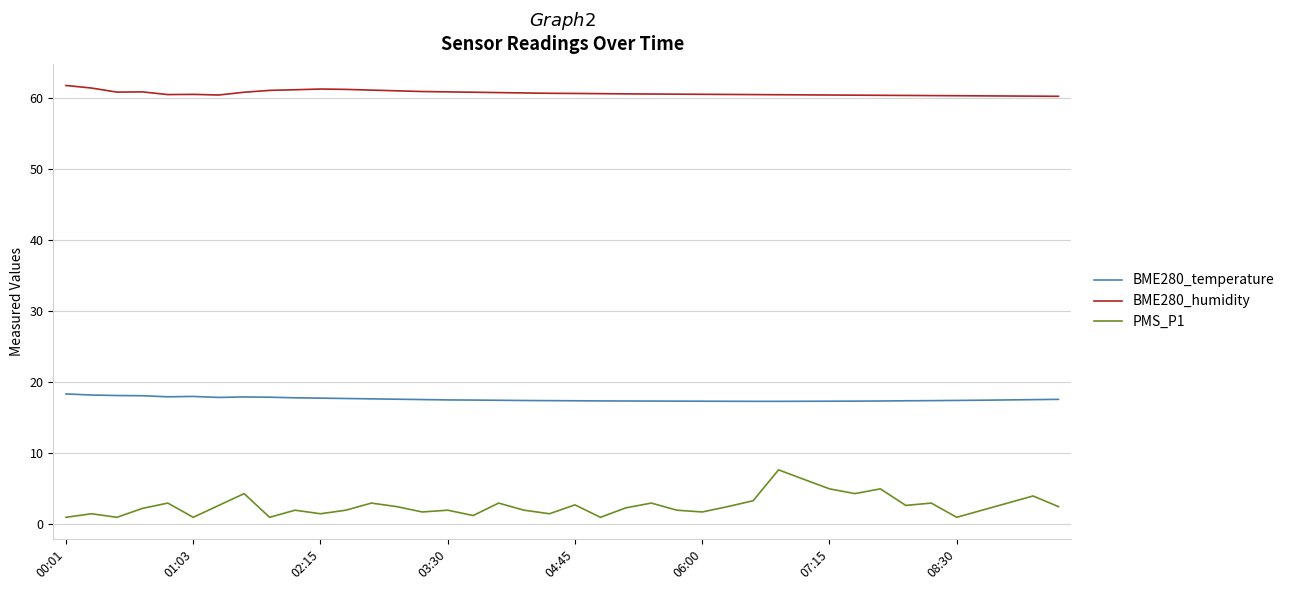

Is this an area chart (filled region under the line)?

No